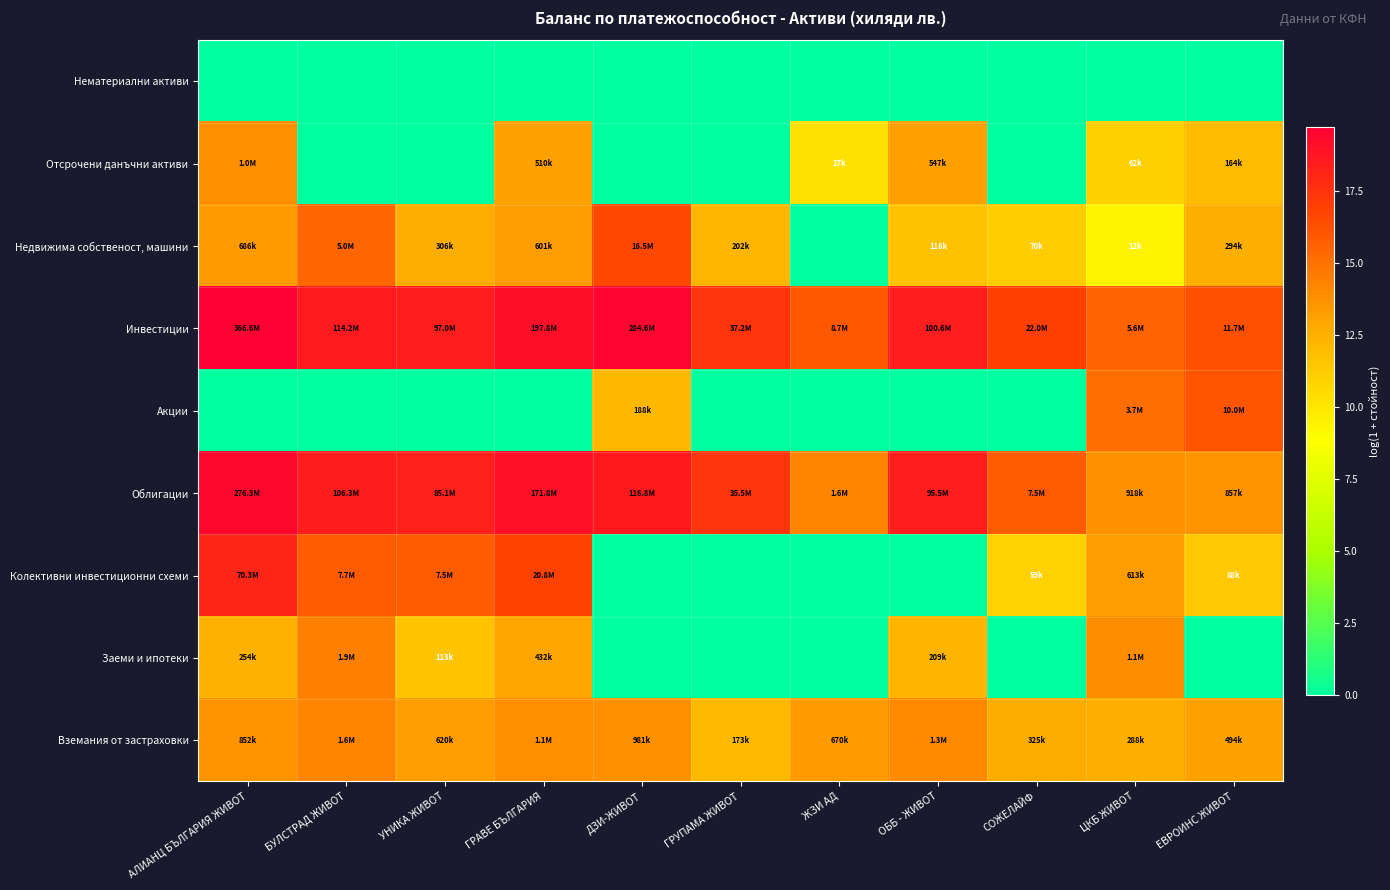

Which category has the lowest value across all series?

АЛИАНЦ БЪЛГАРИЯ ЖИВОТ